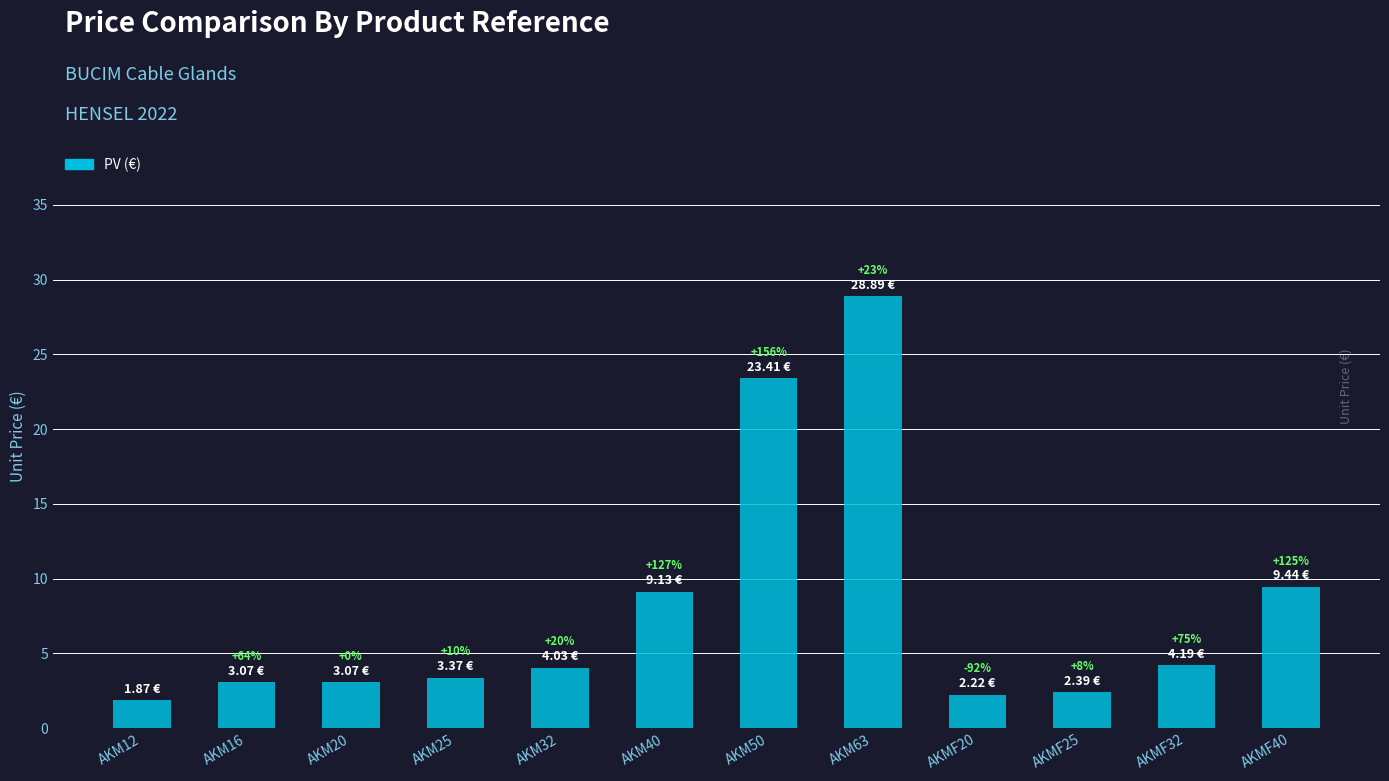

Does the chart contain any negative values?

No